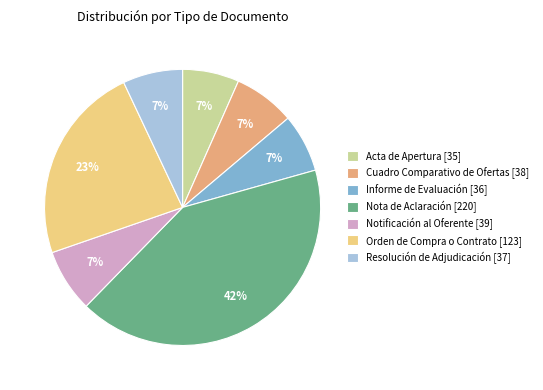

Is there any slice that represents more than half of the pie?

No